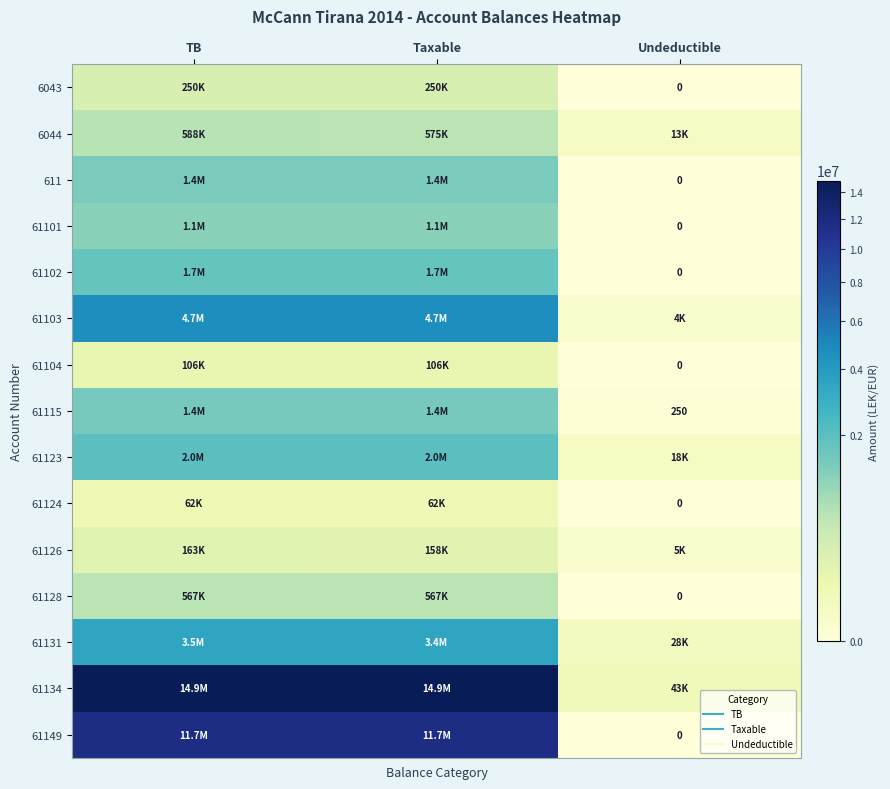

What is the difference between the 61149 values at Undeductible and TB?

11717876.6